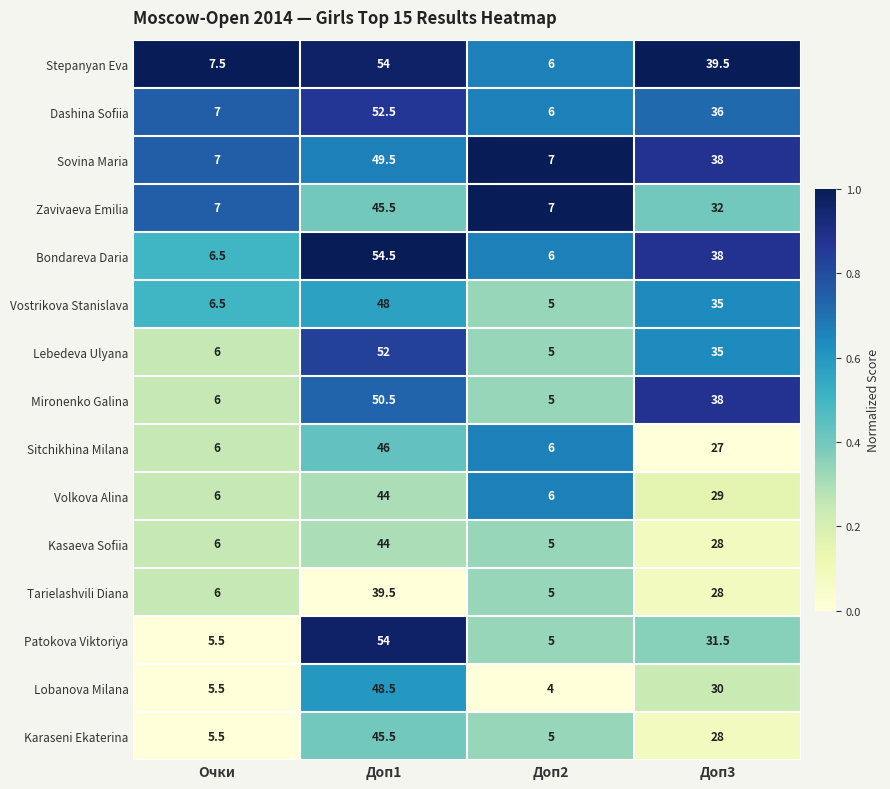

Where does the Vostrikova Stanislava series first go above 35?

Доп1